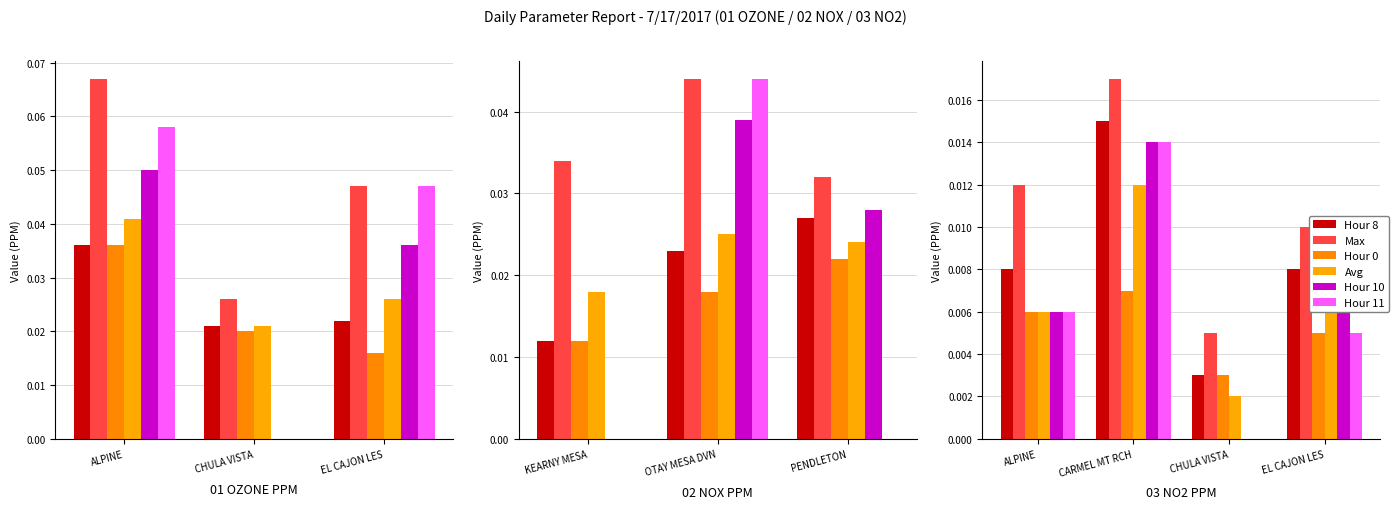

Which series changed the most between CARMEL MT RCH and CHULA VISTA?

Hour 10